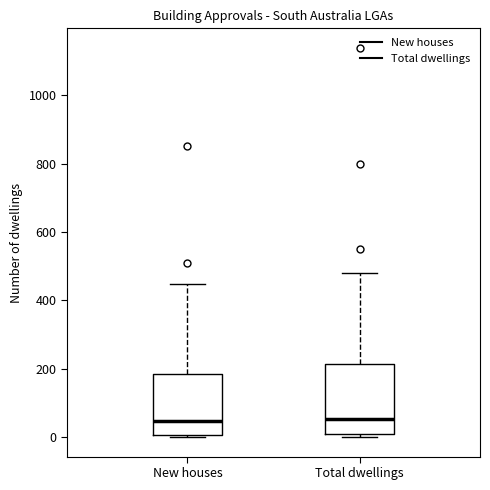

Reading left to right, transcribe this box plot: for each box, give where its median line is, the range the box spans, and where its two whiskers end, as read against the y-axis. The values are not printed on the chart, so give them approximately, as read against the axis.

New houses: median 40, box 0 to 180, whiskers 0 (just below the box's lower edge) to 440
Total dwellings: median 60, box 0 to 220, whiskers 0 (just below the box's lower edge) to 480